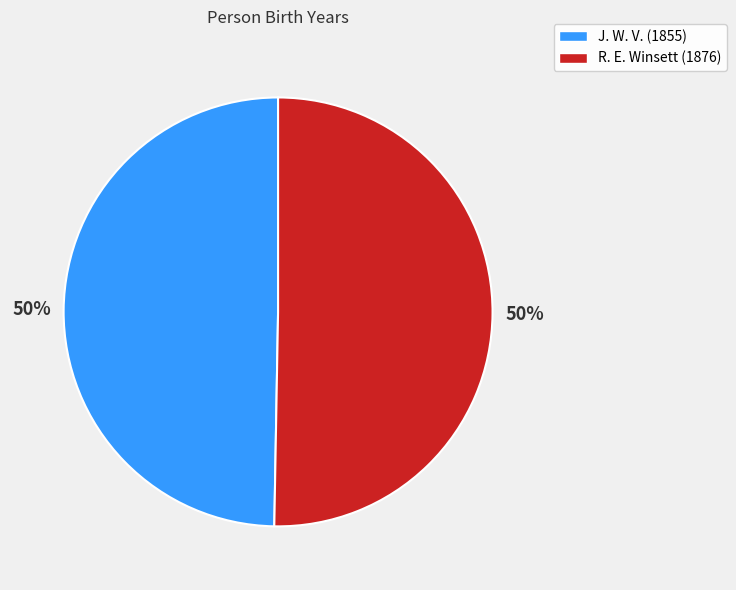

To the nearest percent, what is the average slice percentage?

50%